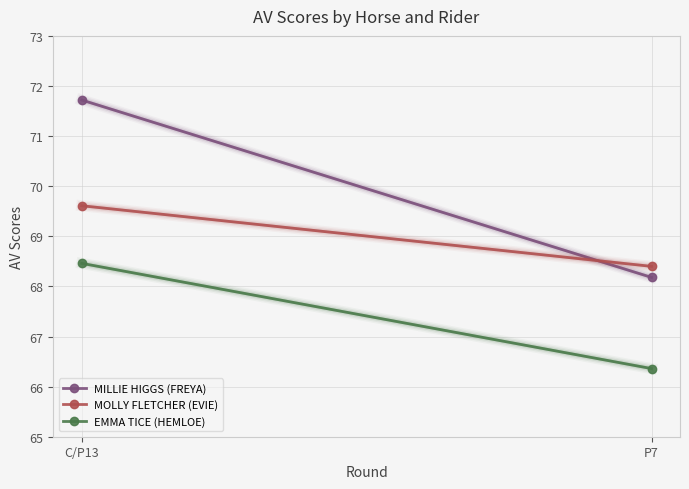

What is the sum of all MOLLY FLETCHER (EVIE) values?

138.0